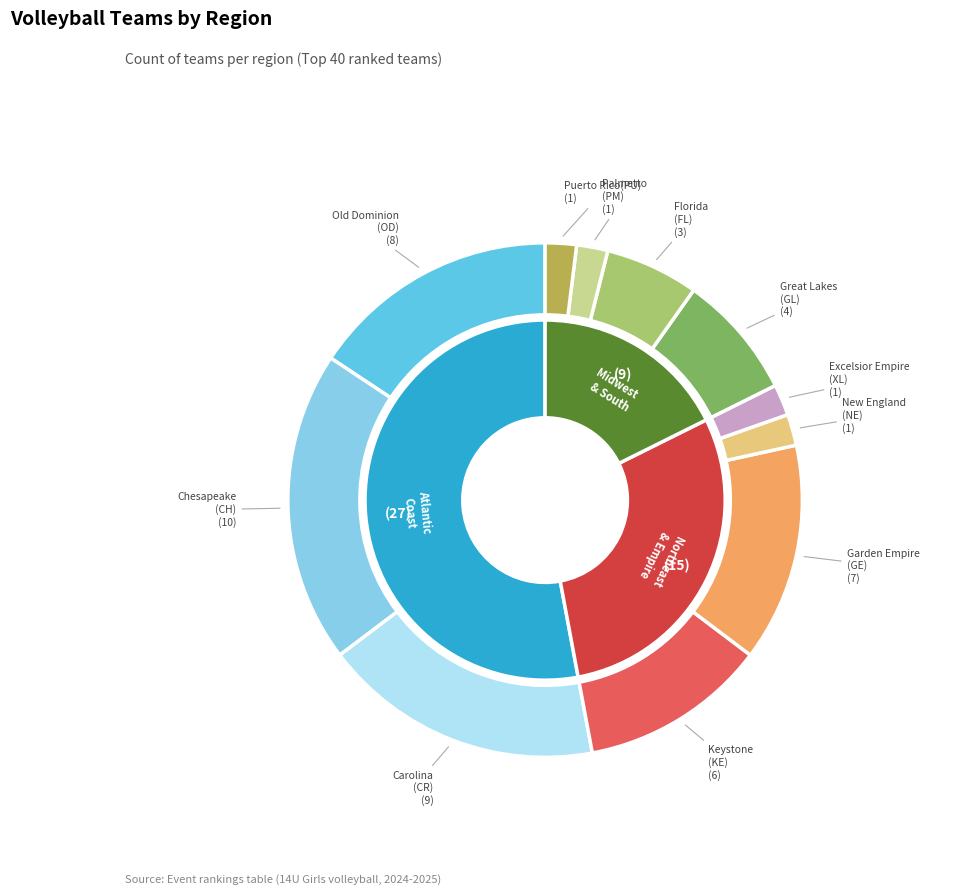

Does Carolina (CR) account for over 50% of the chart?

No